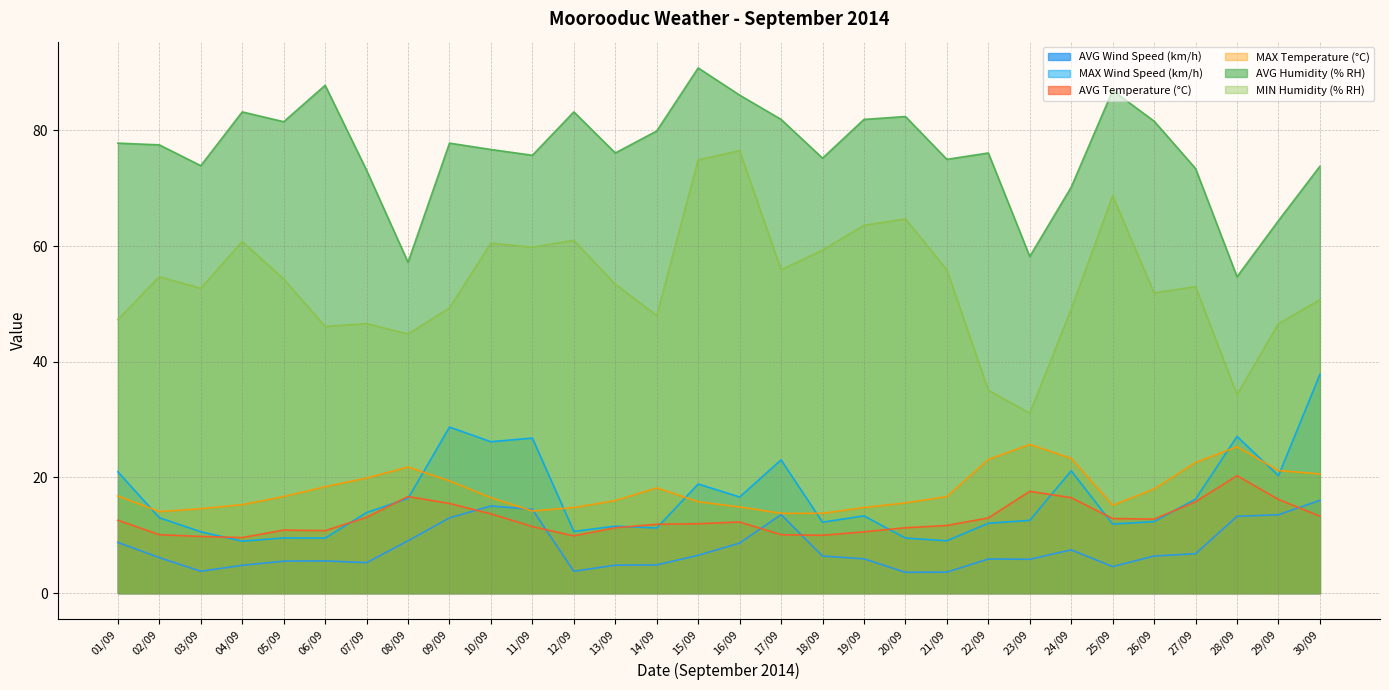

True or false: AVG Temperature (°C) has more than 0 interior local peaks.

True